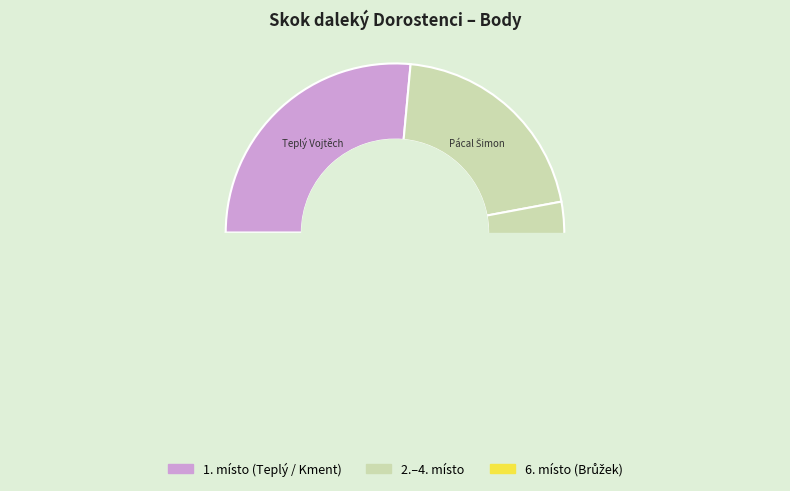

To the nearest percent, what is the average slice percentage?

17%